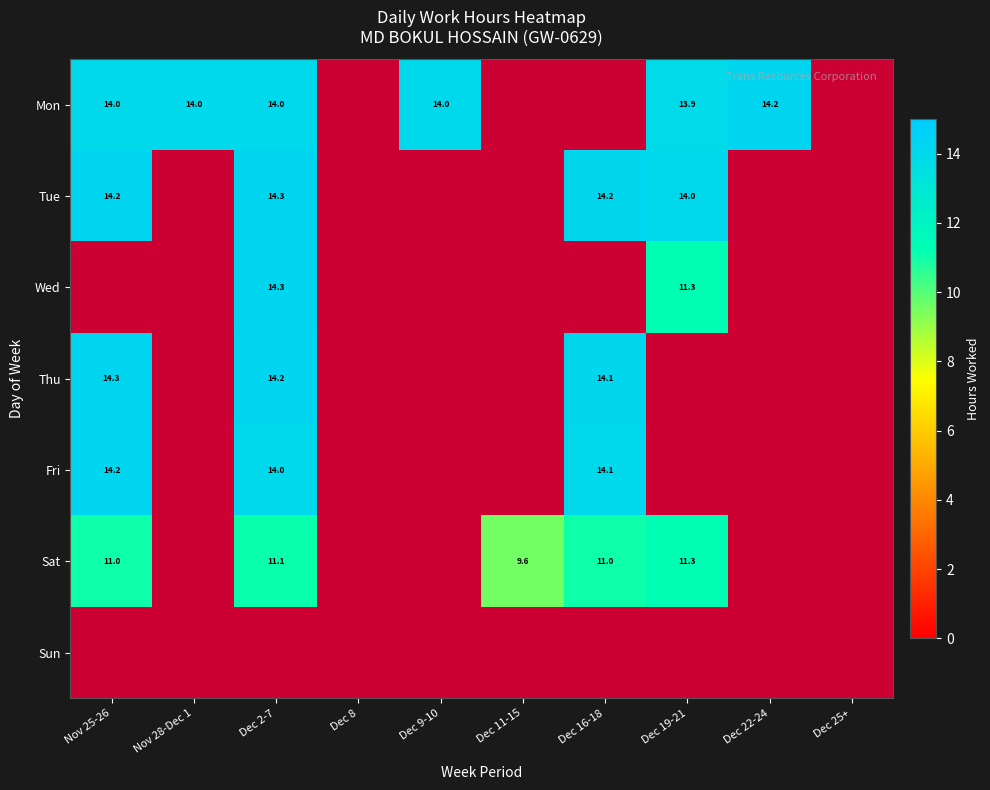

Is it true that Wed equals 7.9 at Dec 25+?

False